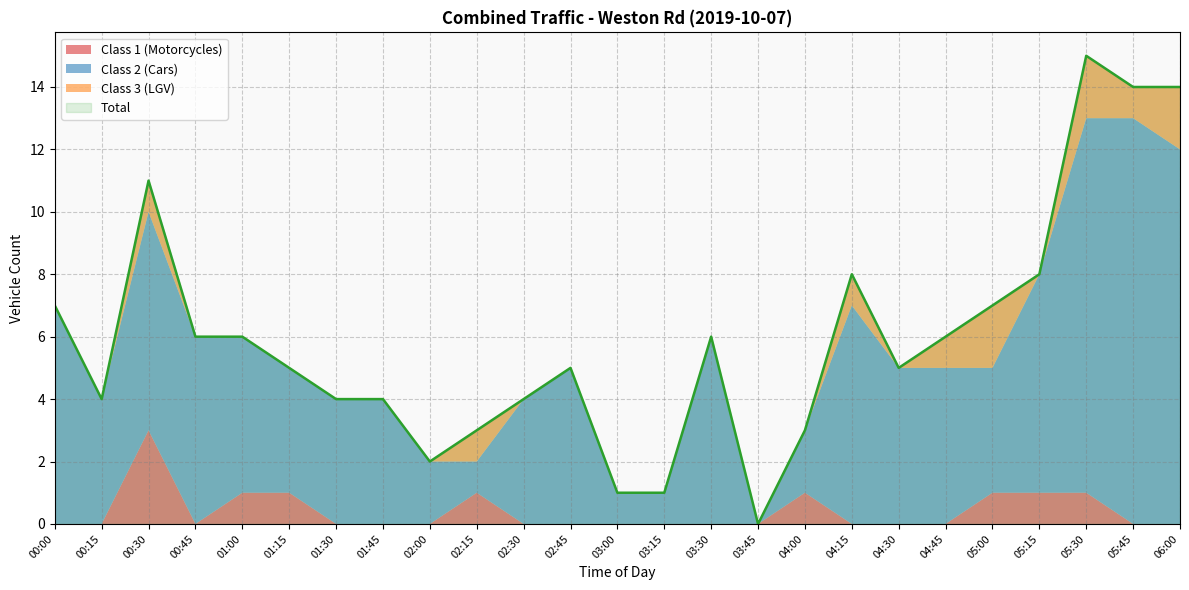

Rank the series by their maximum value, from highest to lowest.

Total, Class 2 (Cars), Class 1 (Motorcycles), Class 3 (LGV)